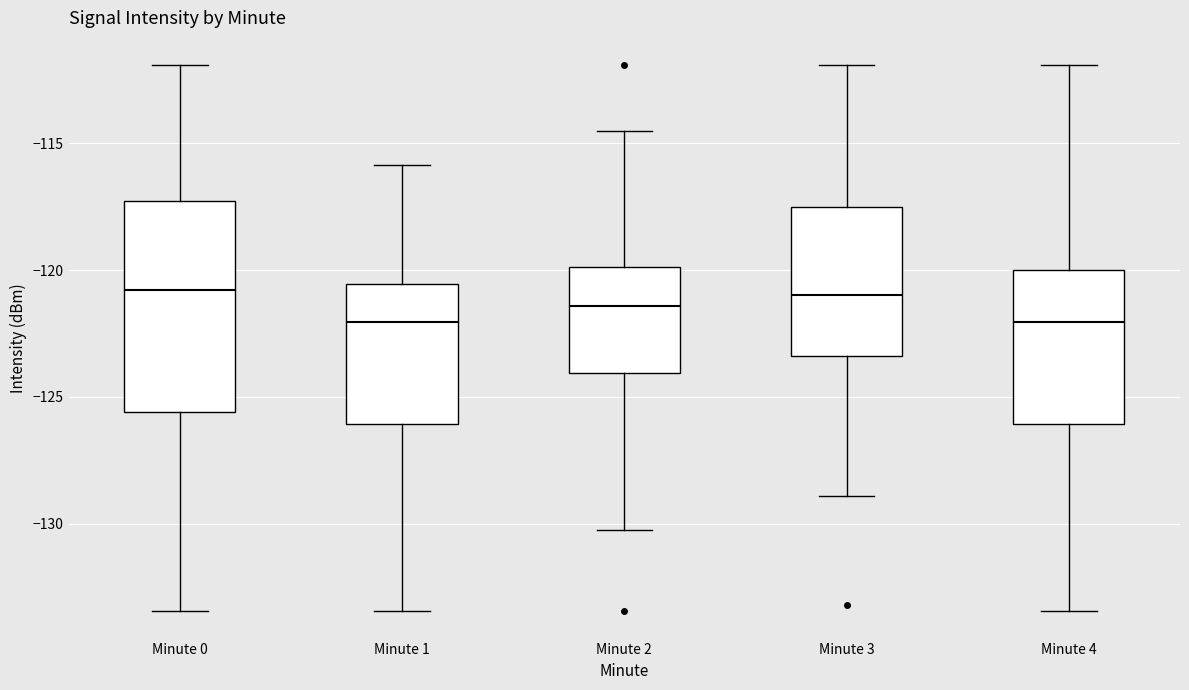

Where is the upper edge of the box for Minute 3 on the y-axis? The values are not printed on the chart, so give them approximately, as read against the axis.

-117.5